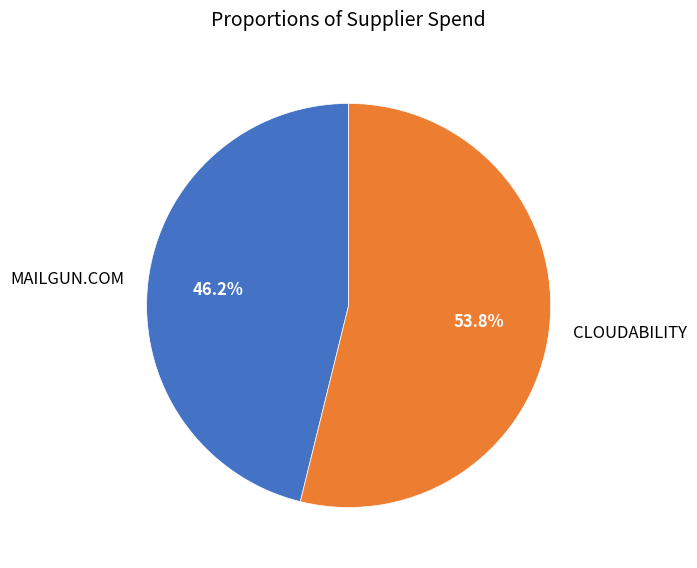

Rank the categories by value from lowest to highest.

MAILGUN.COM, CLOUDABILITY